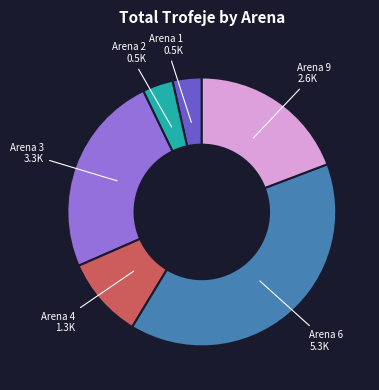

Does any single category account for the majority?

No